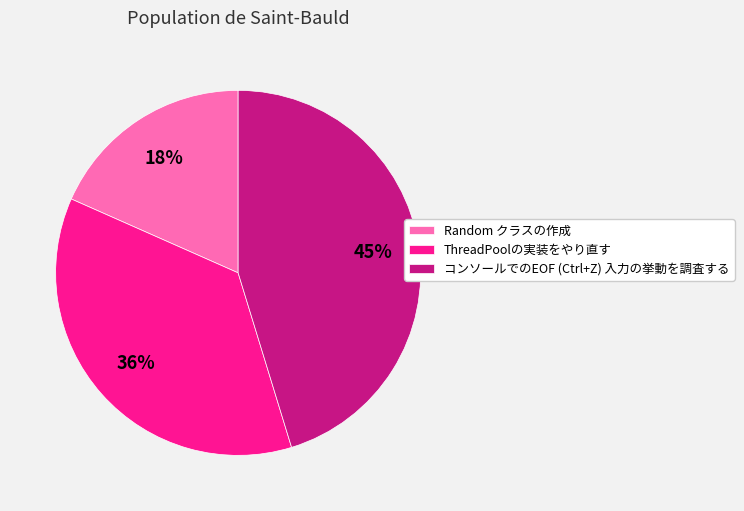

How many slices are in this pie chart?

3